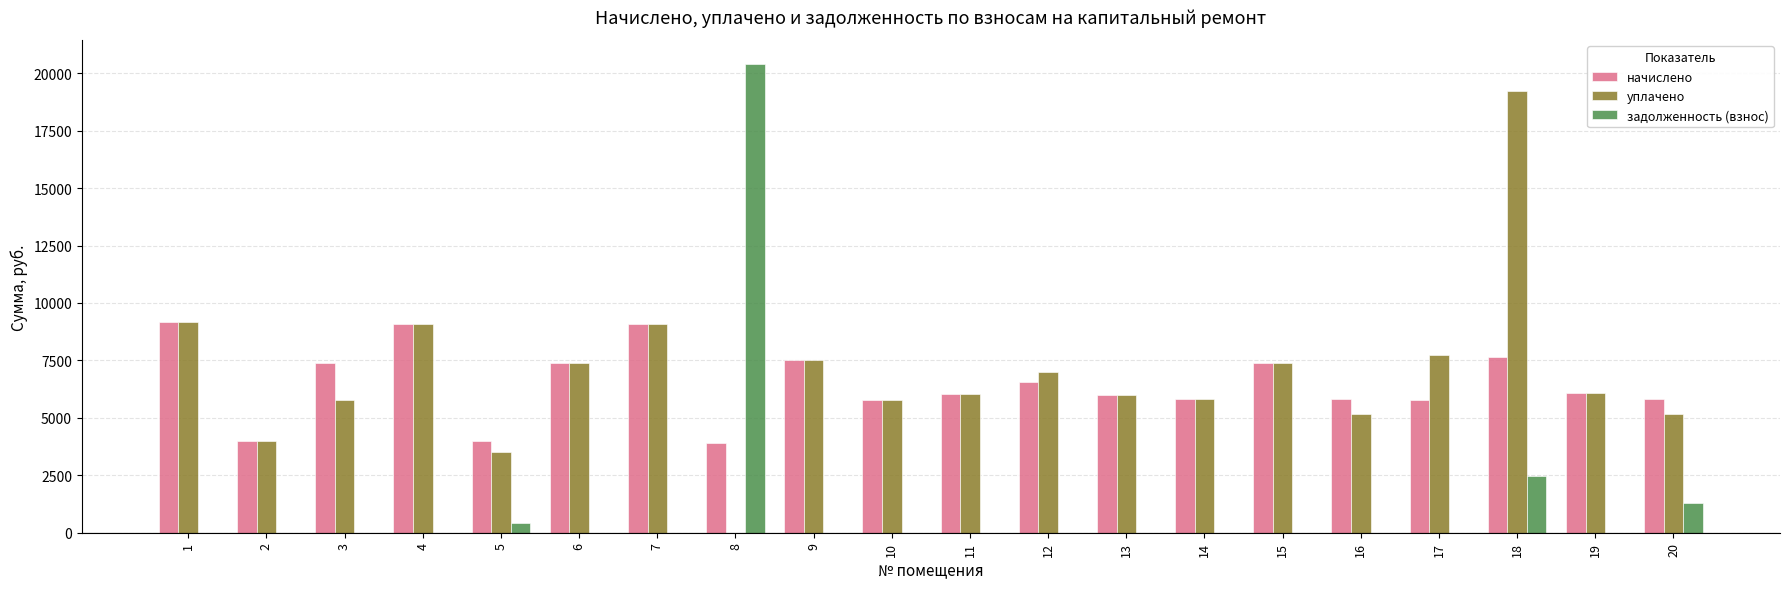

What is the sum of all задолженность (взнос) values?

24605.9